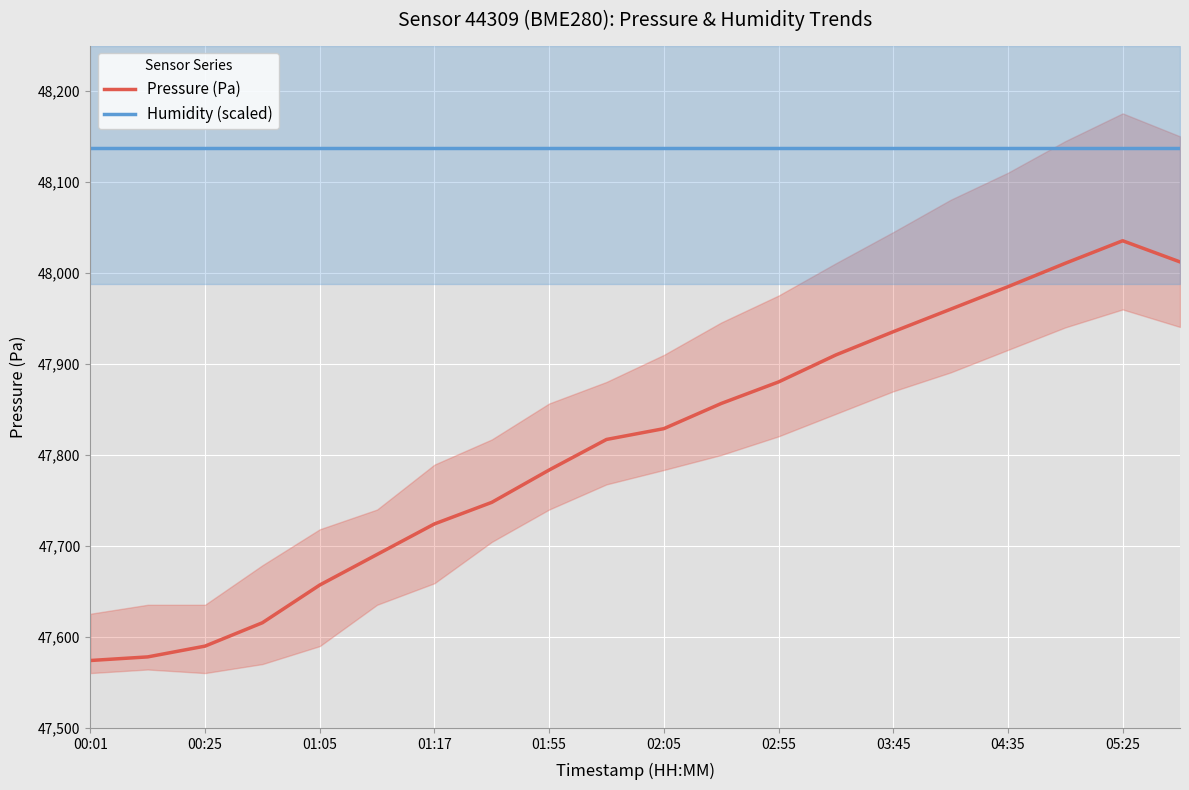

What is the total value across all series at 00:01?

95711.6